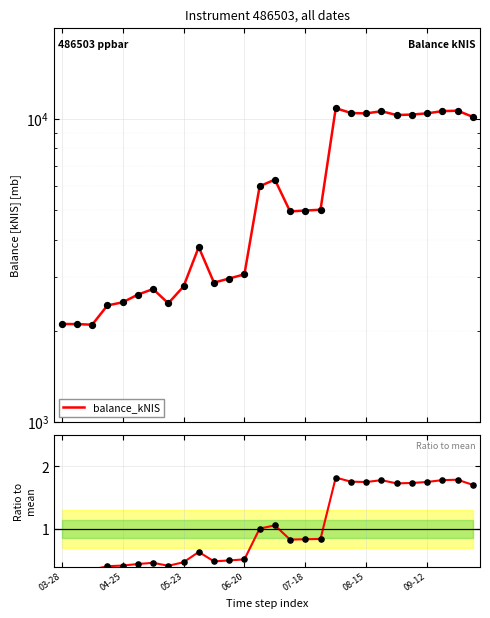

Which series contains the highest Y value?

balance_kNIS